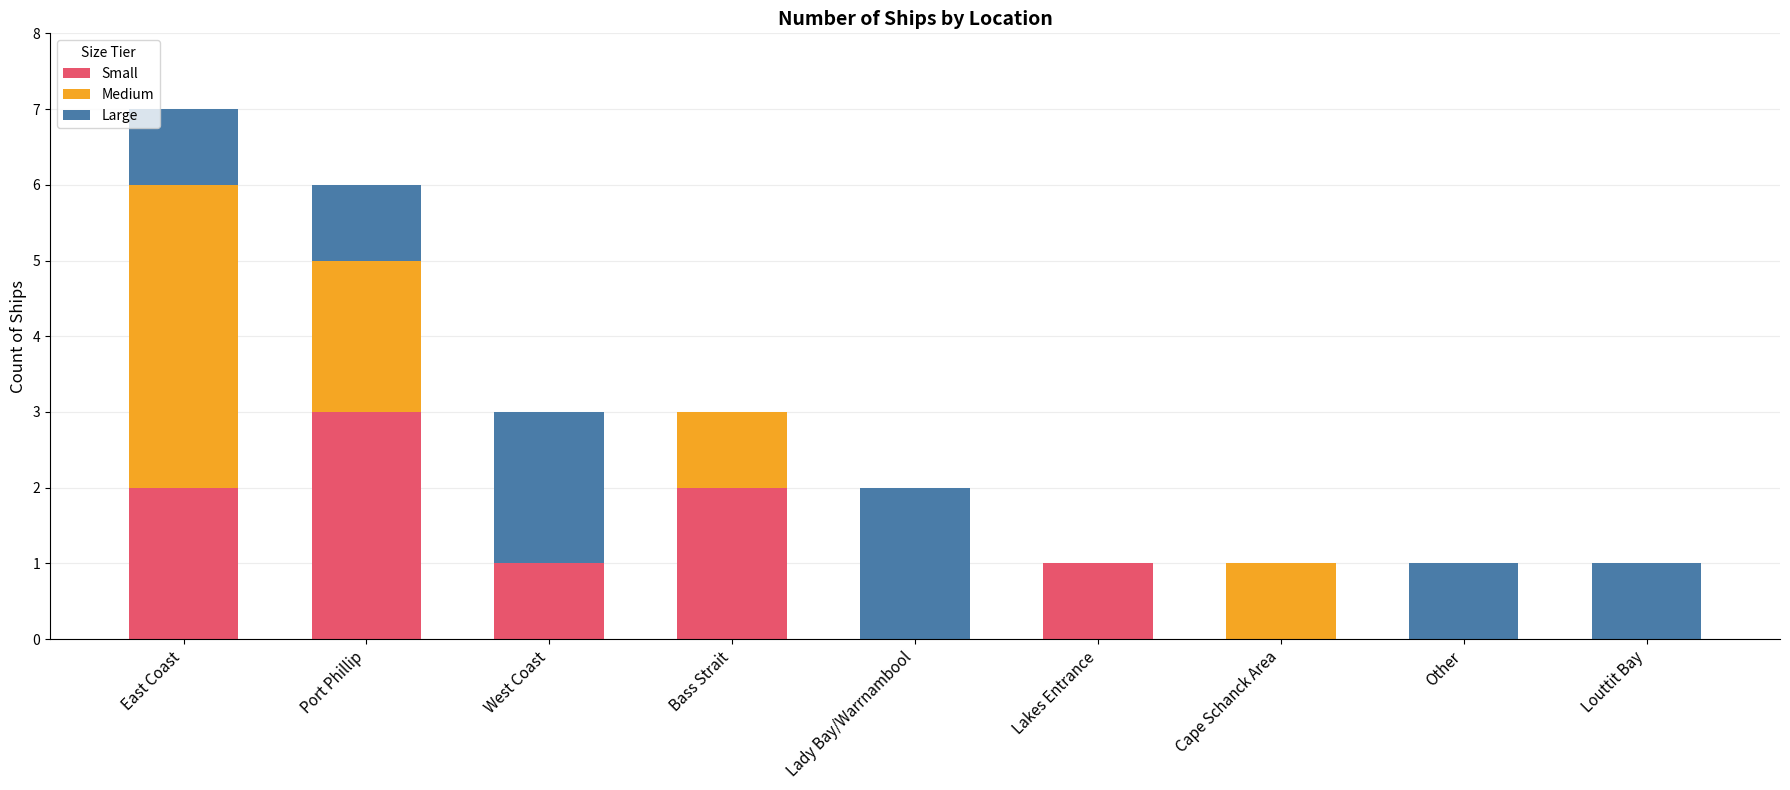

At which category is the sum across all series the highest?

East Coast